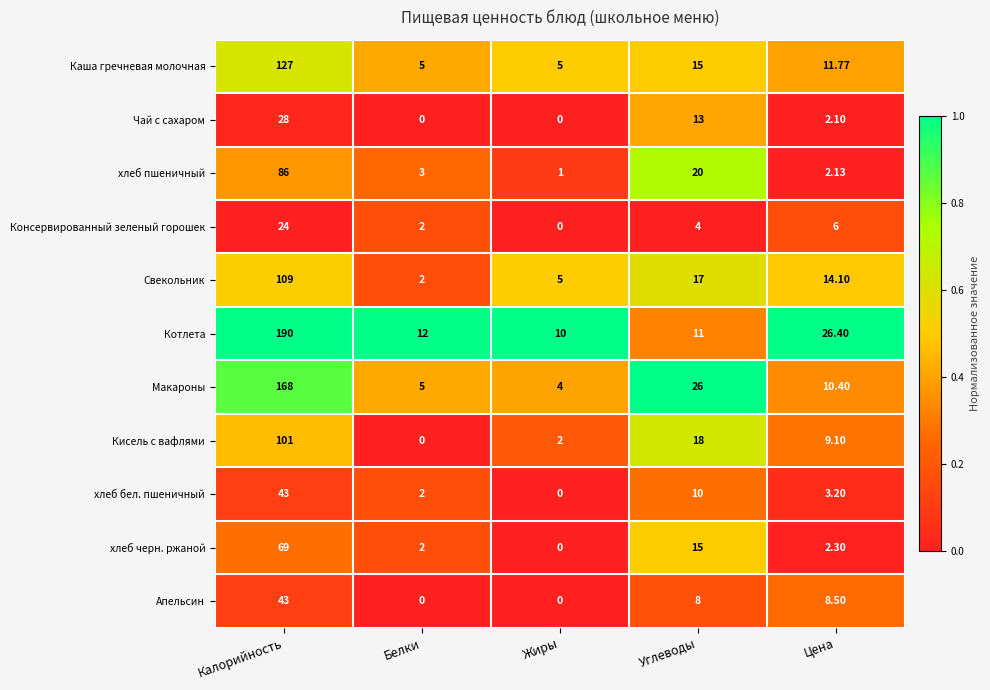

List the labels in order of хлеб бел. пшеничный value, smallest first.

Жиры, Белки, Цена, Углеводы, Калорийность